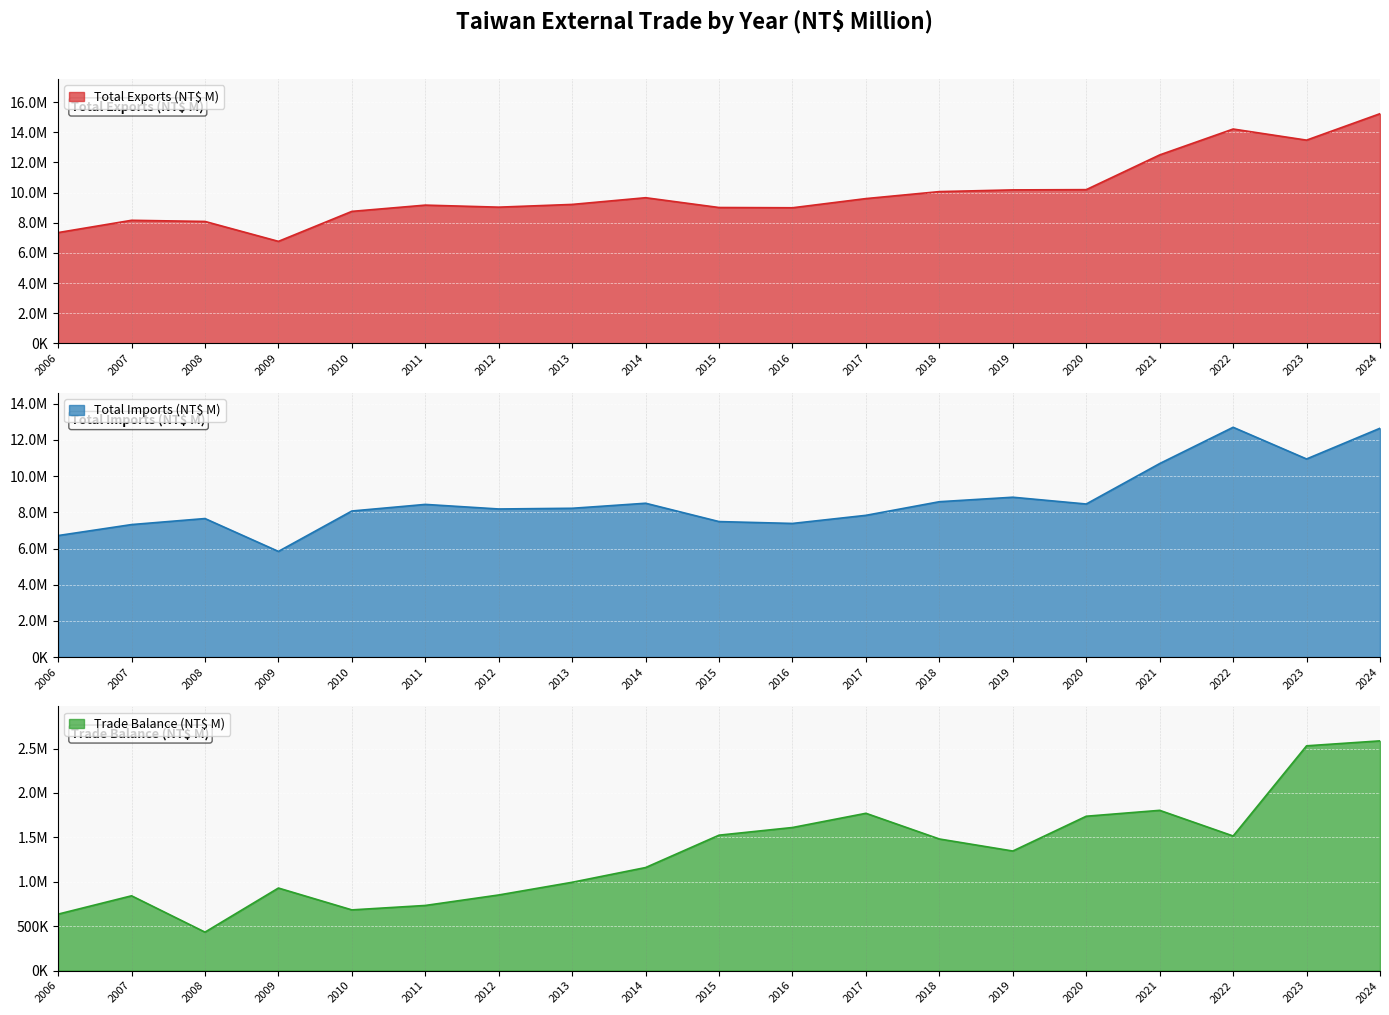

Which has a higher value, 2018 or 2012?

2018